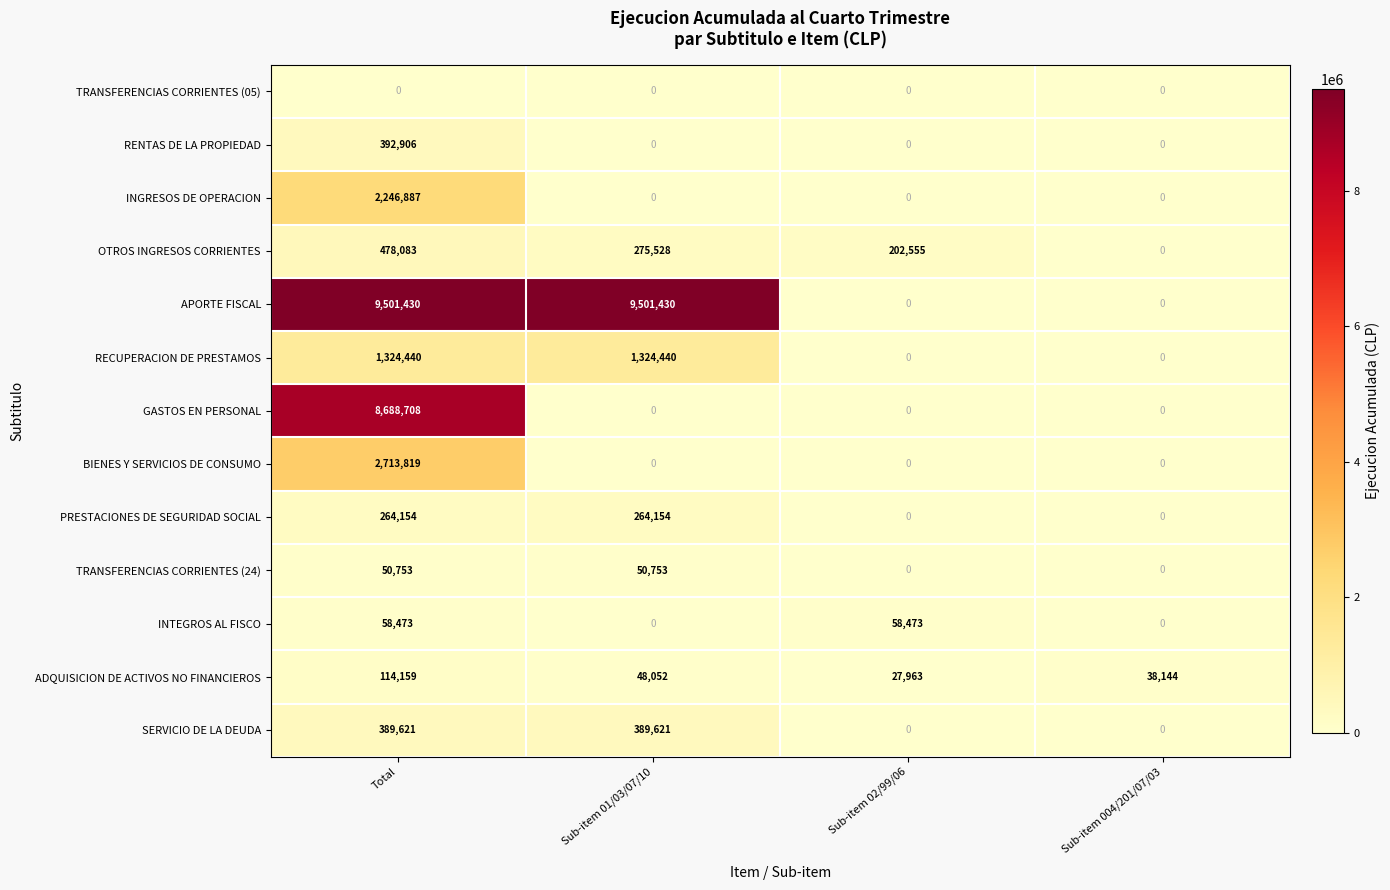

List the series in order of their peak value, lowest first.

TRANSFERENCIAS CORRIENTES (05), TRANSFERENCIAS CORRIENTES (24), INTEGROS AL FISCO, ADQUISICION DE ACTIVOS NO FINANCIEROS, PRESTACIONES DE SEGURIDAD SOCIAL, SERVICIO DE LA DEUDA, RENTAS DE LA PROPIEDAD, OTROS INGRESOS CORRIENTES, RECUPERACION DE PRESTAMOS, INGRESOS DE OPERACION, BIENES Y SERVICIOS DE CONSUMO, GASTOS EN PERSONAL, APORTE FISCAL